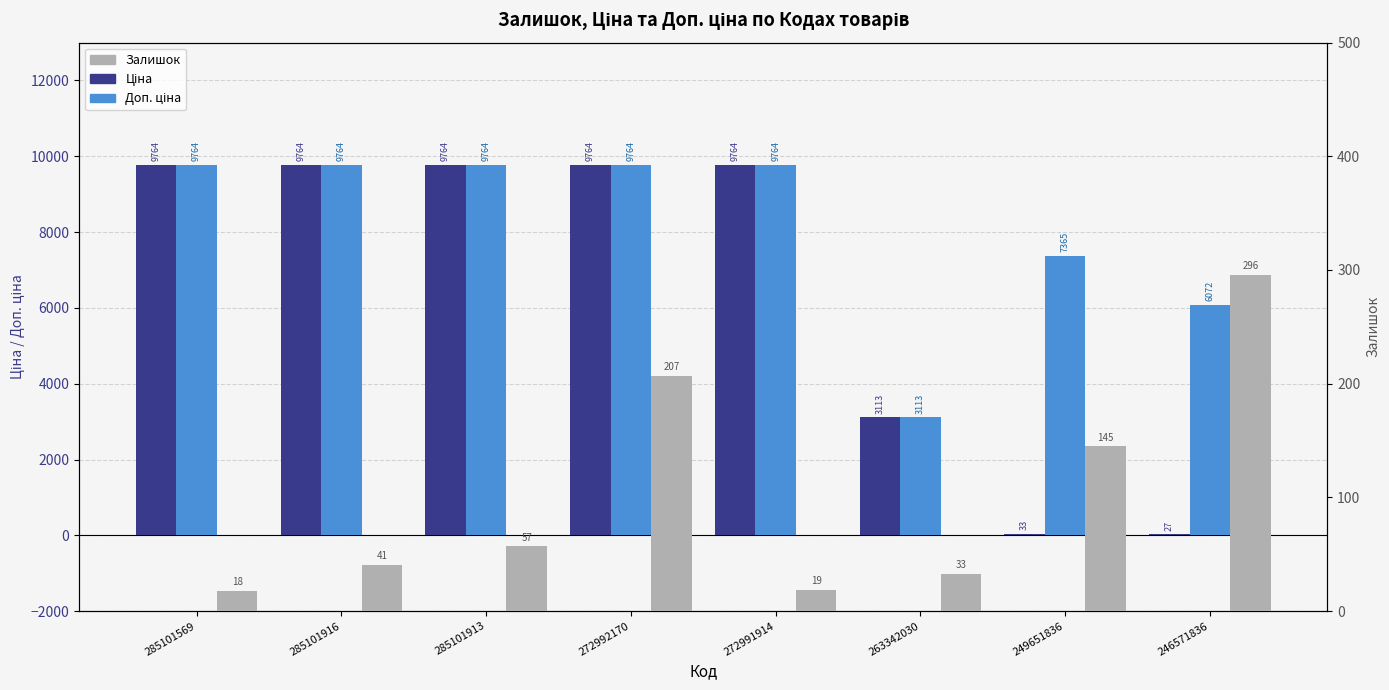

Rank the series by their average value, from lowest to highest.

Залишок, Ціна, Доп. ціна